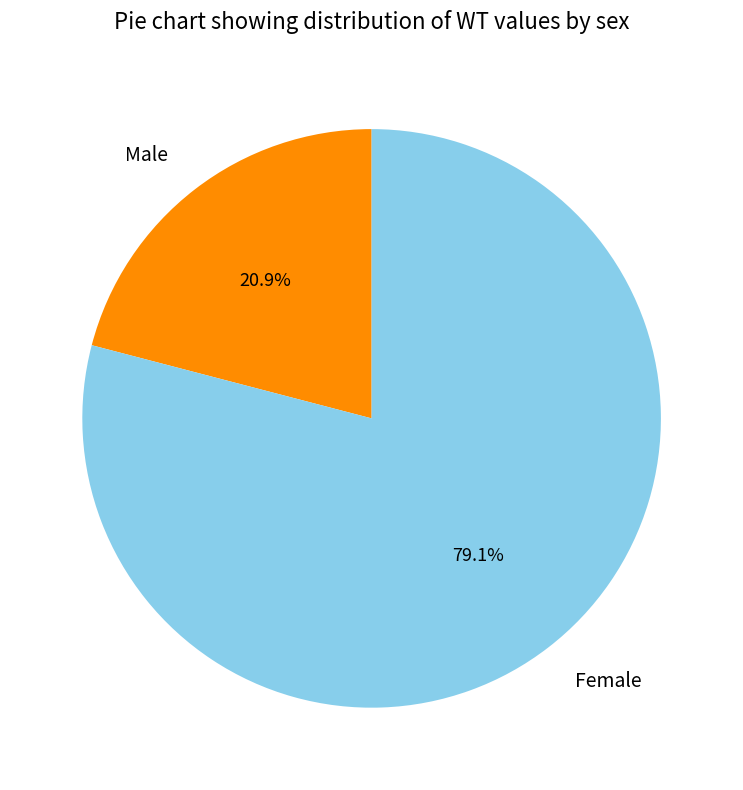

To the nearest percent, what is the difference between the largest and smallest slice percentages?

58%